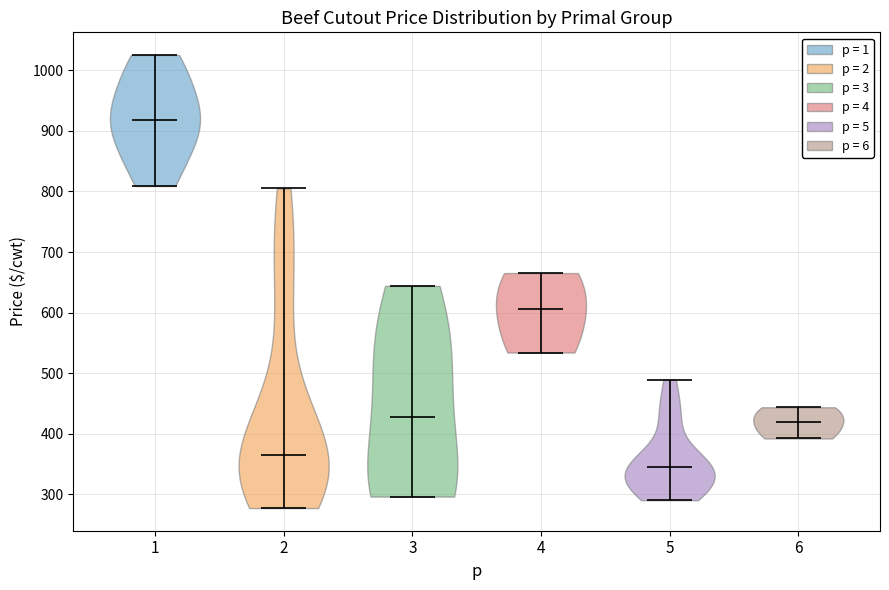

Reading left to right, read every violin against the y-axis: where its median line is, and the lowest and highest points it reaches. The values are not printed on the chart, so give them approximately, as read against the axis.

1: median line 920, lowest point 810, highest point 1030
2: median line 360, lowest point 280, highest point 810
3: median line 430, lowest point 300, highest point 640
4: median line 610, lowest point 530, highest point 670
5: median line 350, lowest point 290, highest point 490
6: median line 420, lowest point 390, highest point 440